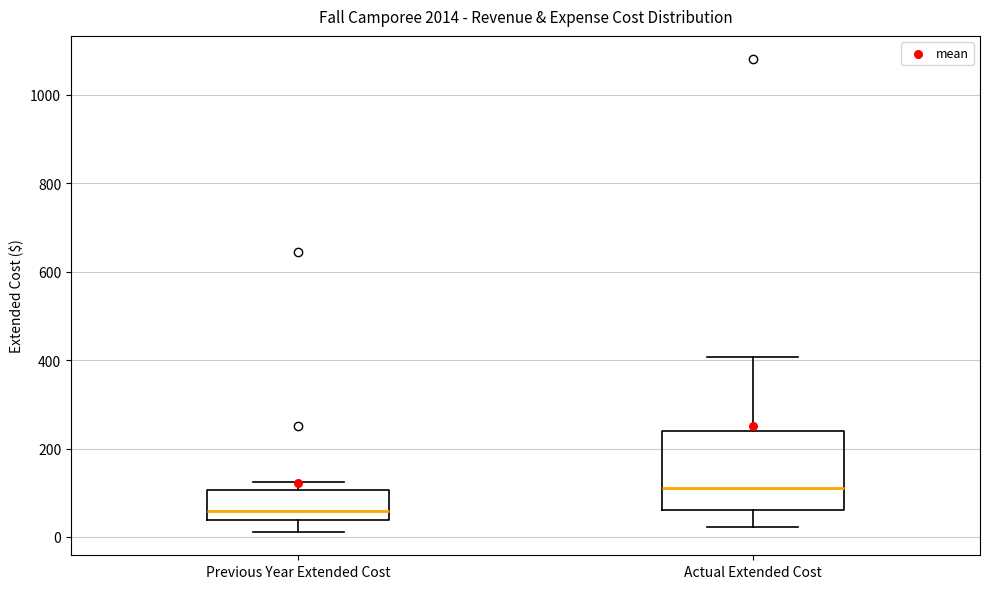

Reading left to right, transcribe this box plot: for each box, give where its median line is, the range the box spans, and where its two whiskers end, as read against the y-axis. The values are not printed on the chart, so give them approximately, as read against the axis.

Previous Year Extended Cost: median 60, box 40 to 100, whiskers 20 to 120
Actual Extended Cost: median 120, box 60 to 240, whiskers 20 to 400